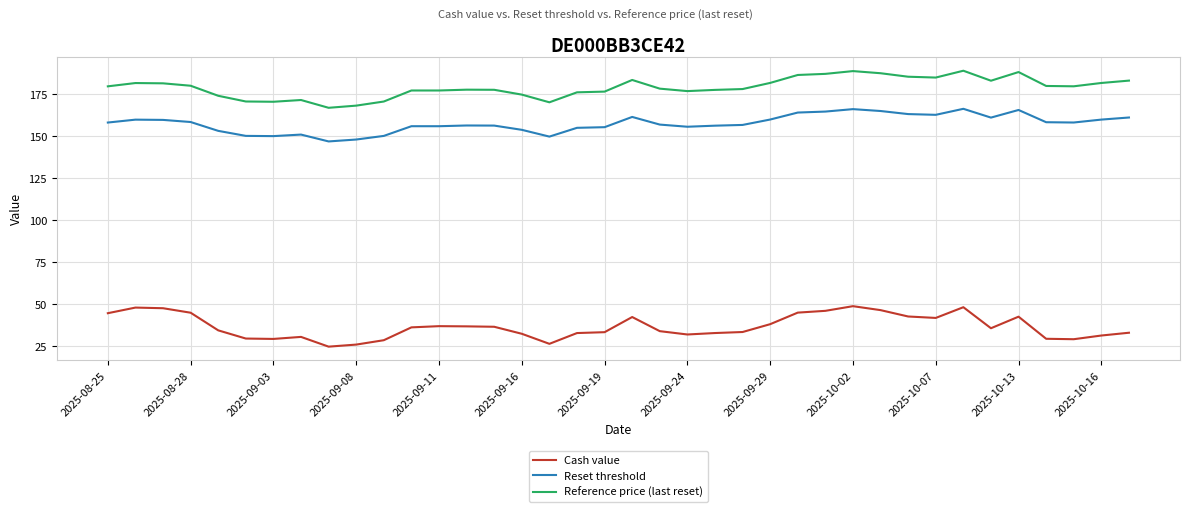

What is the lowest value of the Reference price (last reset) series?

167.0